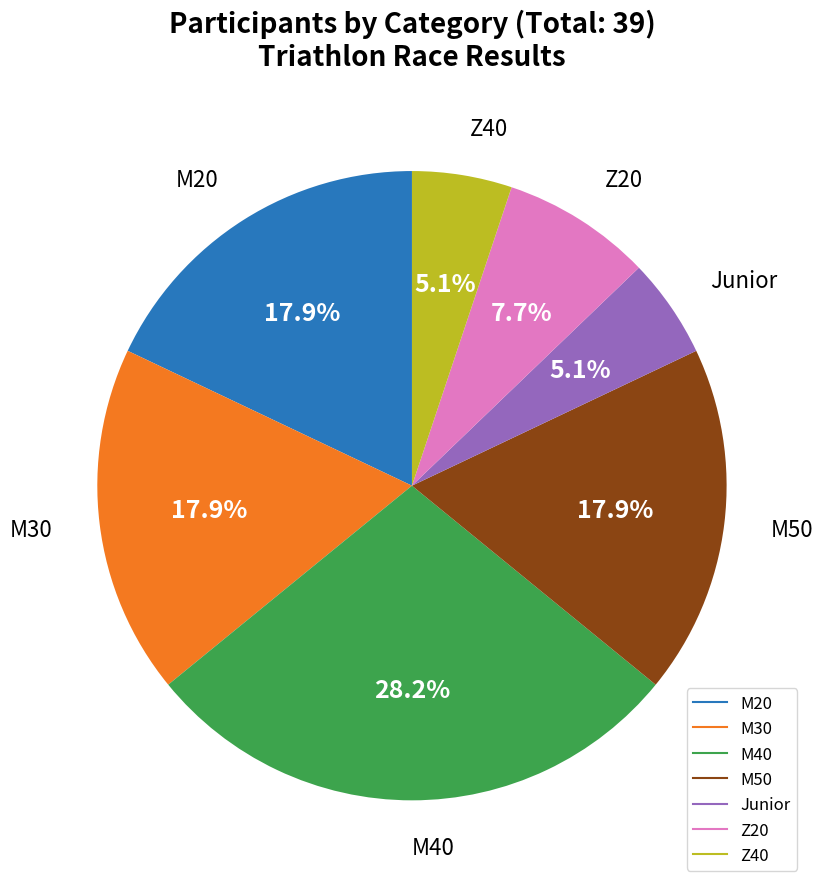

Is it true that M30 is 18% of the pie?

True